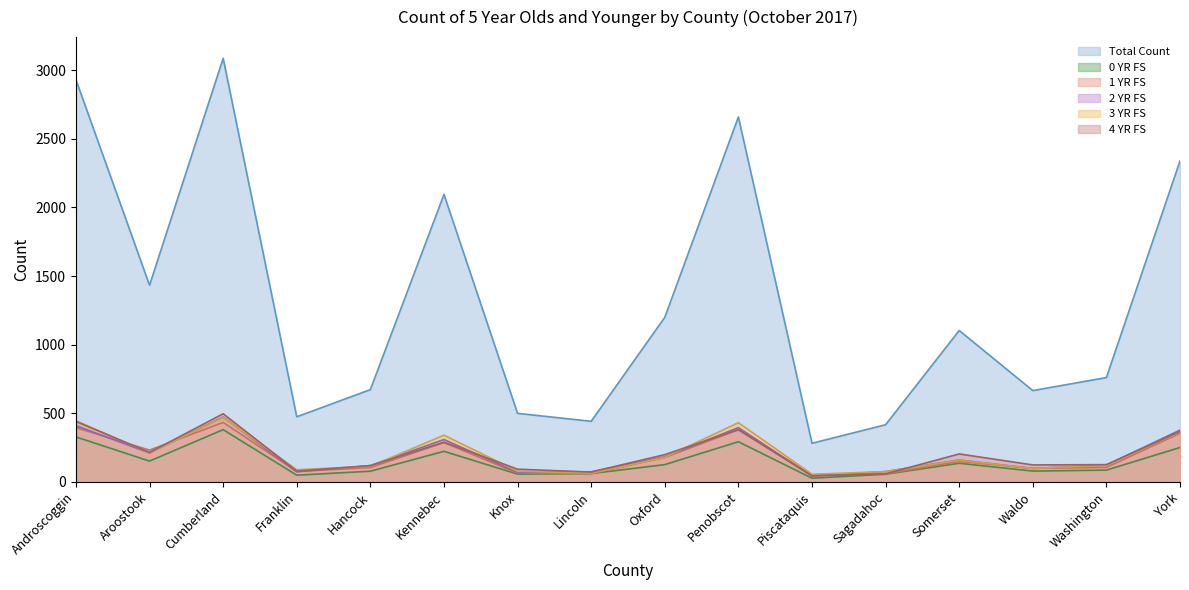

Is it true that 4 YR FS equals 92 at Knox?

True